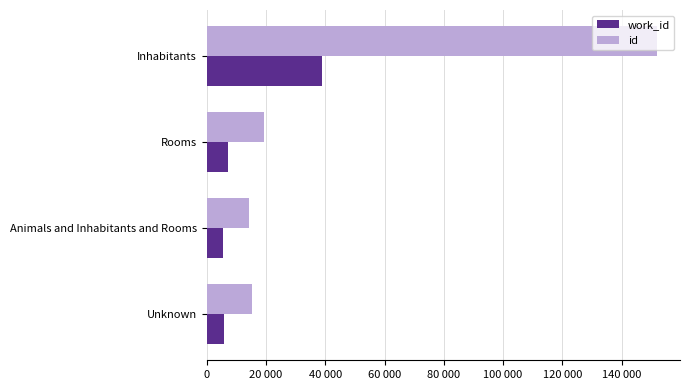

At which label is work_id closest to 22071?

Rooms